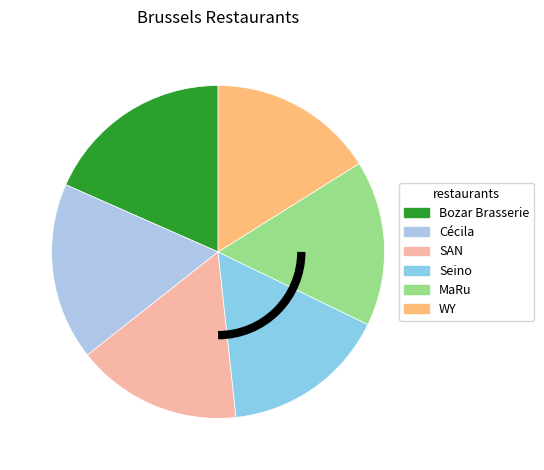

Count the number of slices in the pie.

6